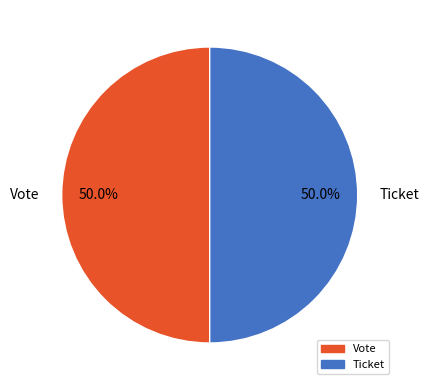

Approximately how many times larger is the value at Vote compared to Ticket?

1.0